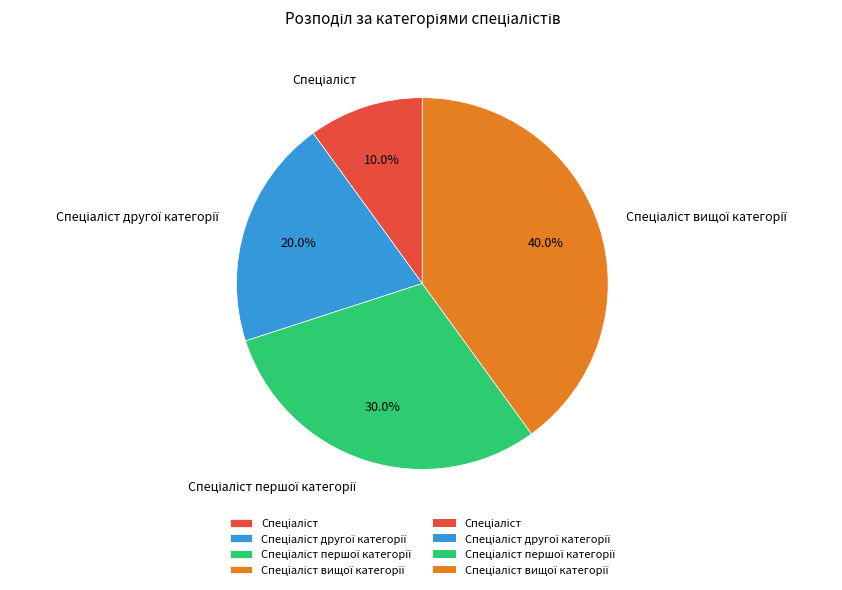

Does any single category account for the majority?

No